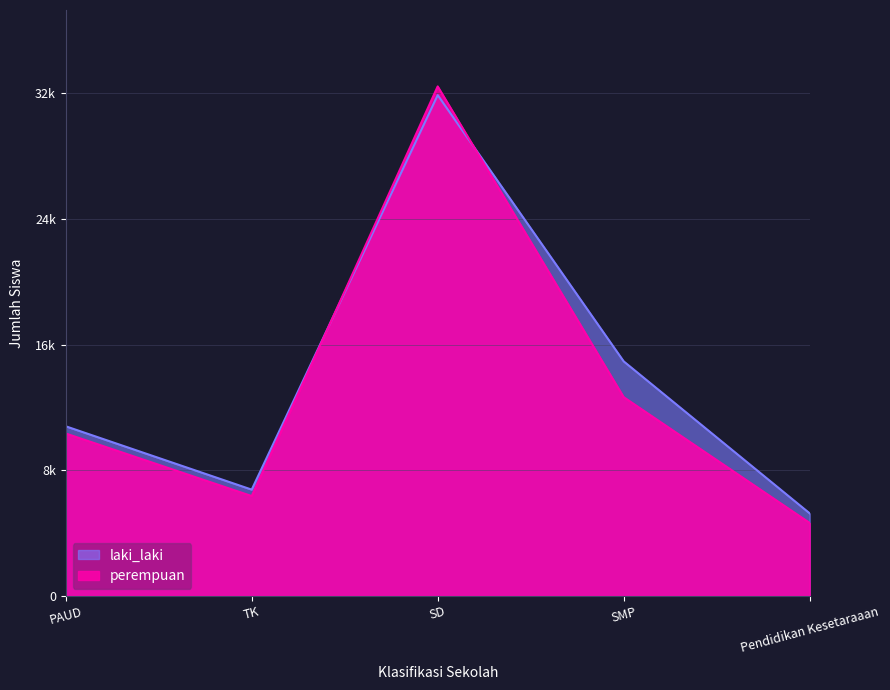

What is the minimum value for perempuan?

4642